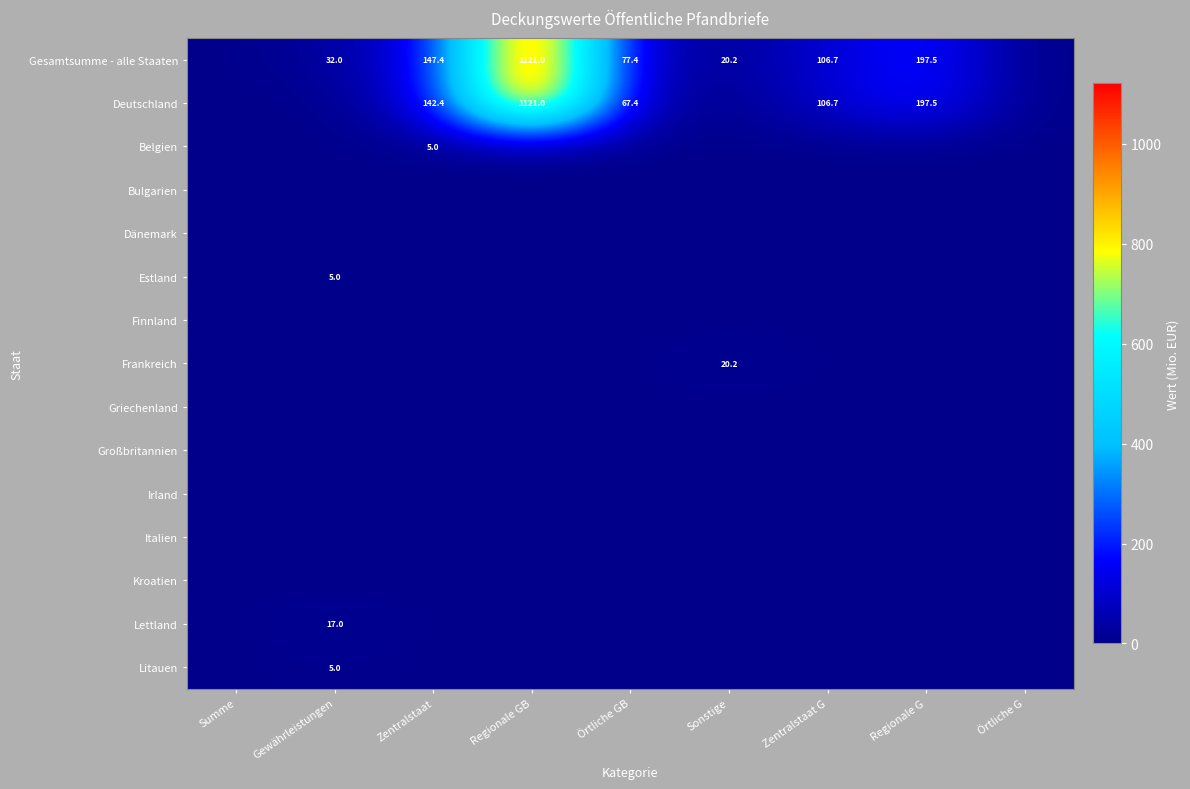

Is it true that Belgien equals 0.0 at Örtliche GB?

True